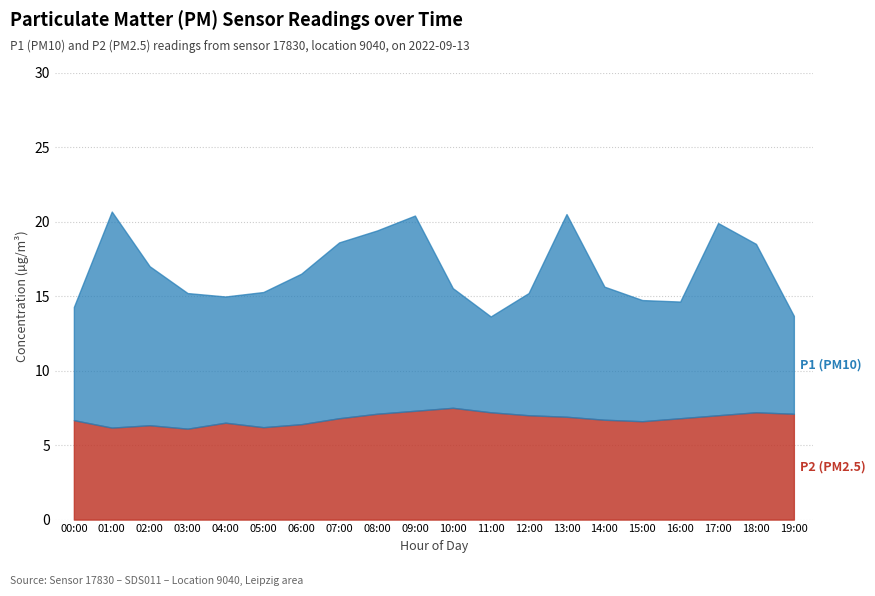

Where is the first local minimum for P2?

01:00